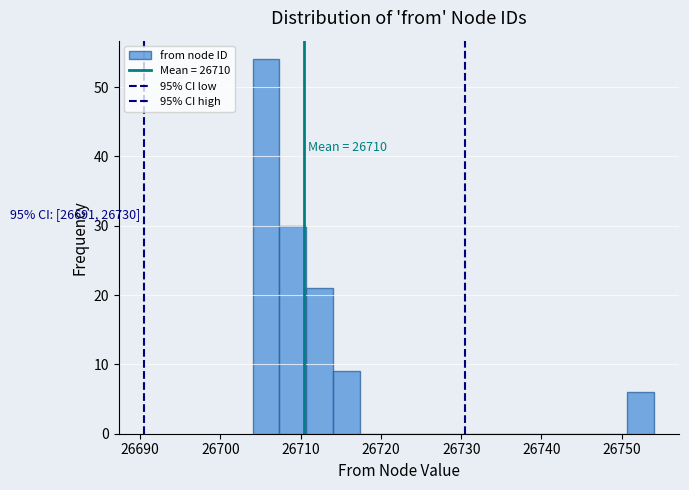

Around what value on the x-axis is the tallest bar? Give the approximate position of its centre, as read against the axis.

26706